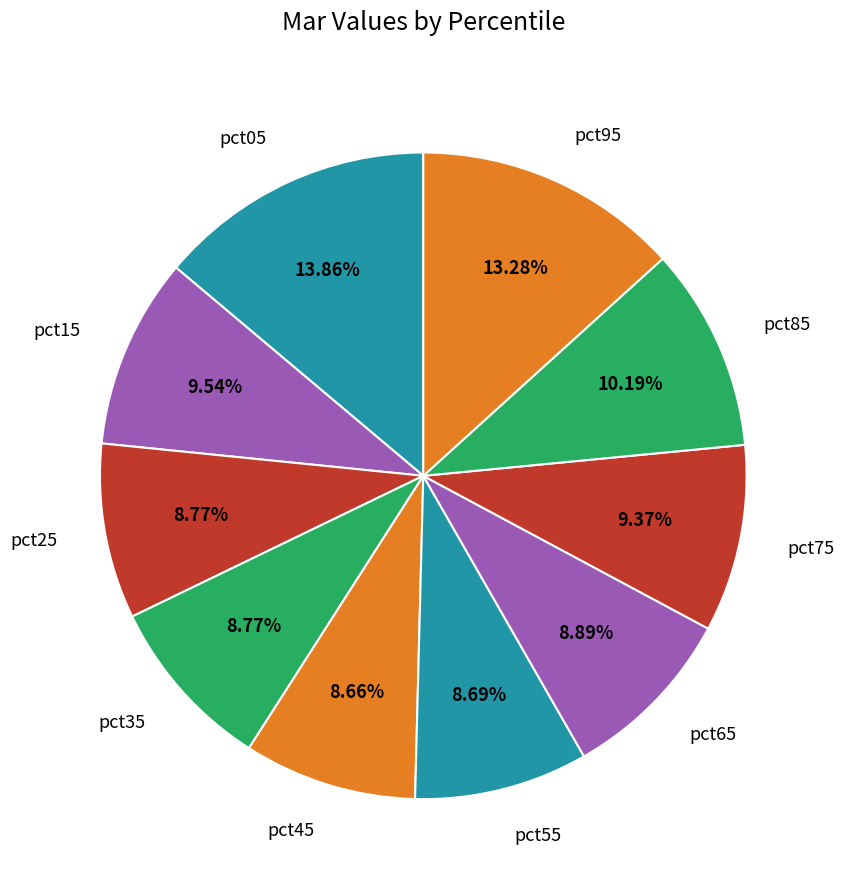

Does pct75 represent more than half of the total?

No